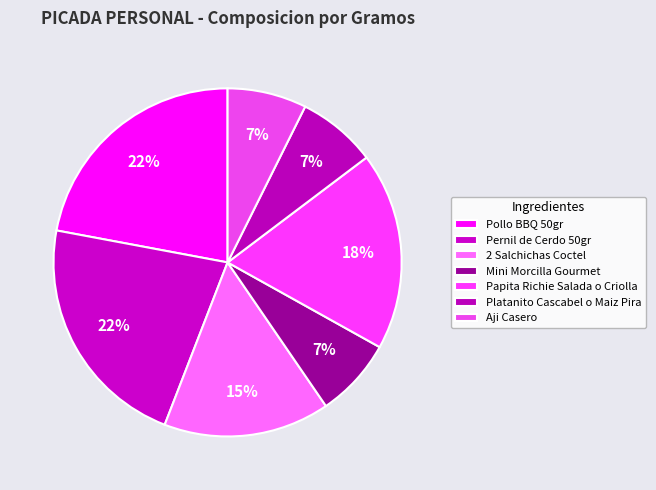

Is it true that Mini Morcilla Gourmet is 7% of the pie?

True